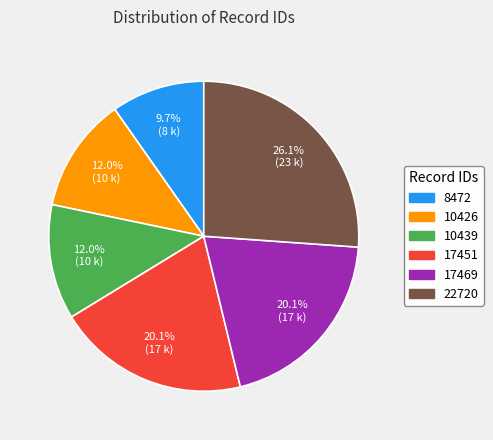

Does any single category account for the majority?

No